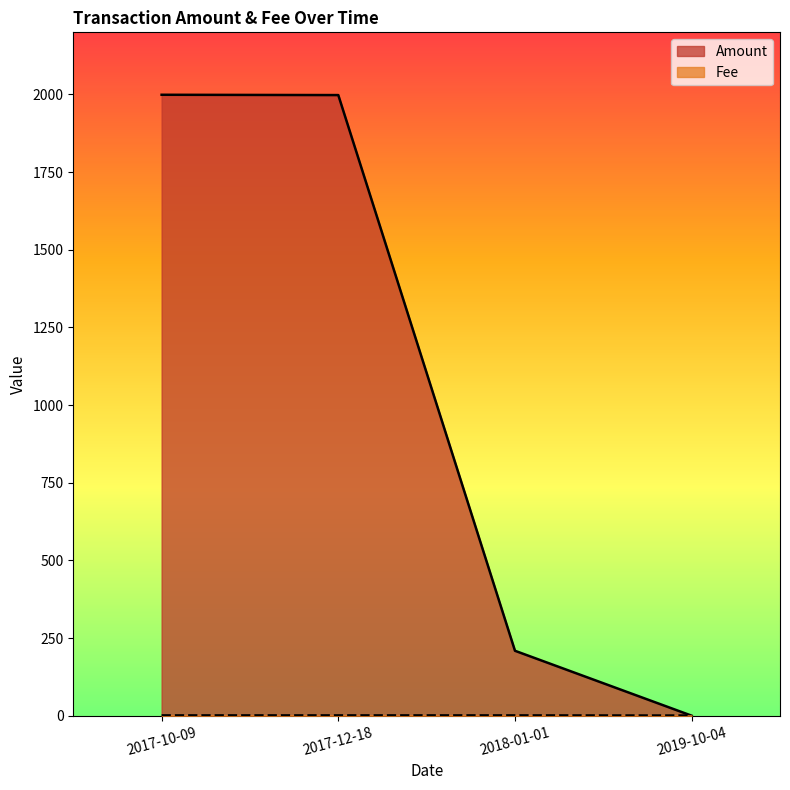

At how many categories does at least one series exceed 479?

2